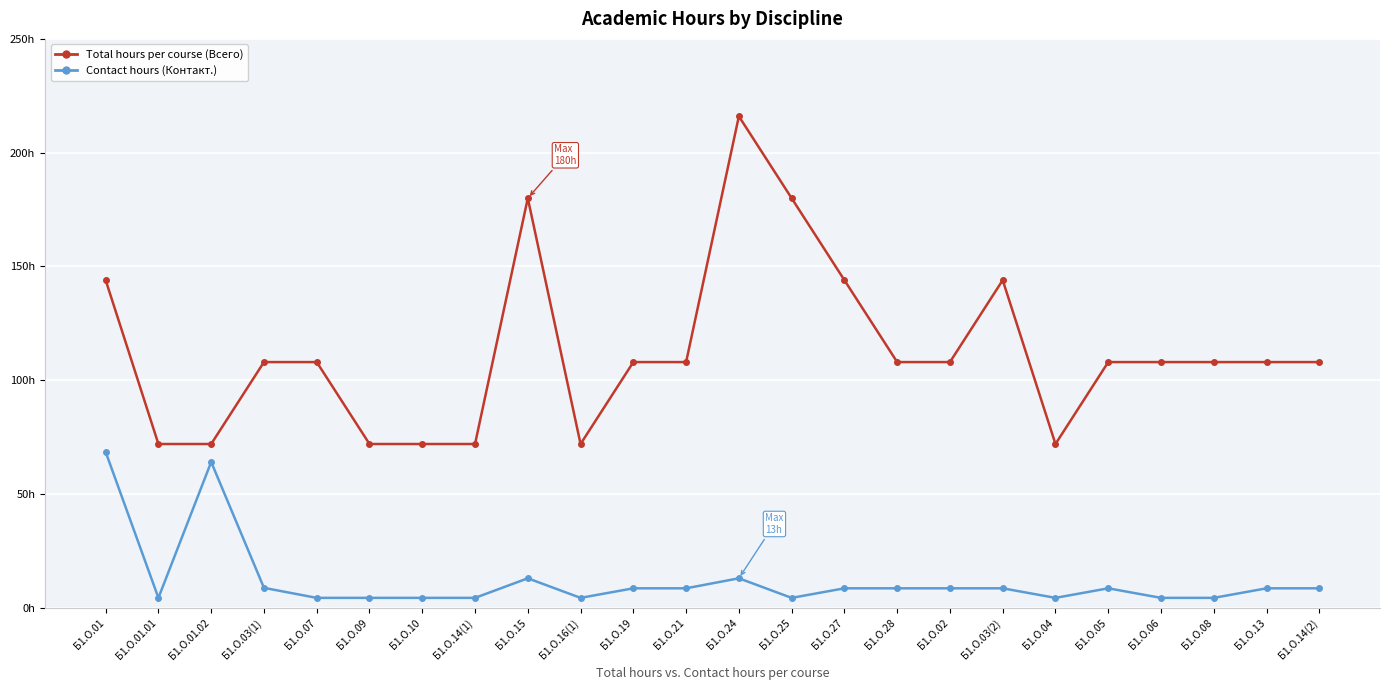

What are all the series names shown in the legend?

Total hours per course (Всего), Contact hours (Контакт.)